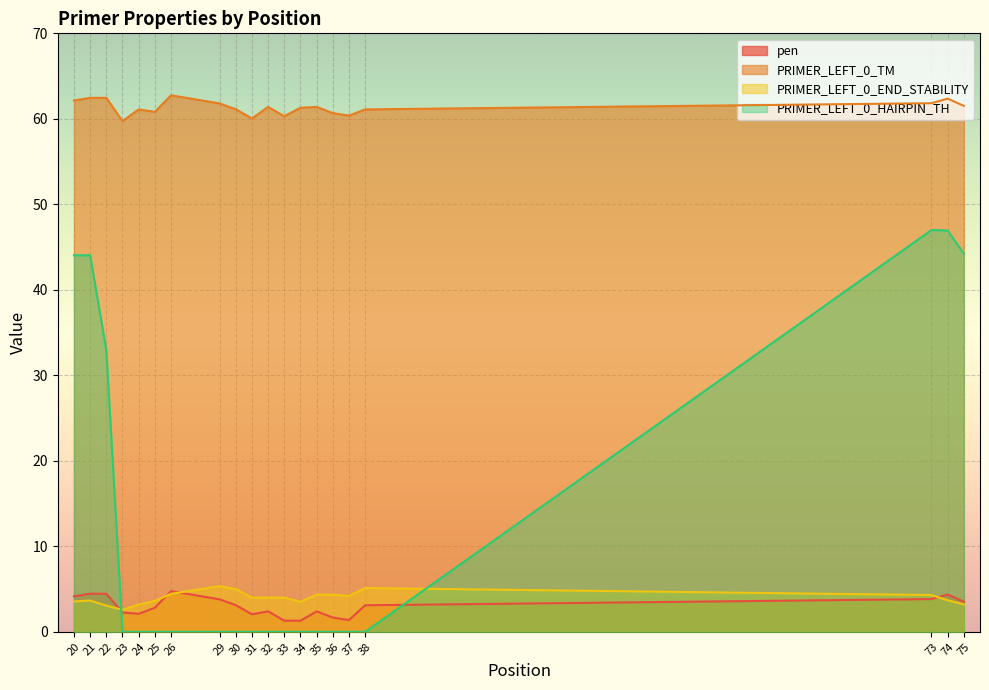

List the series in order of their peak value, highest first.

PRIMER_LEFT_0_TM, PRIMER_LEFT_0_HAIRPIN_TH, PRIMER_LEFT_0_END_STABILITY, pen